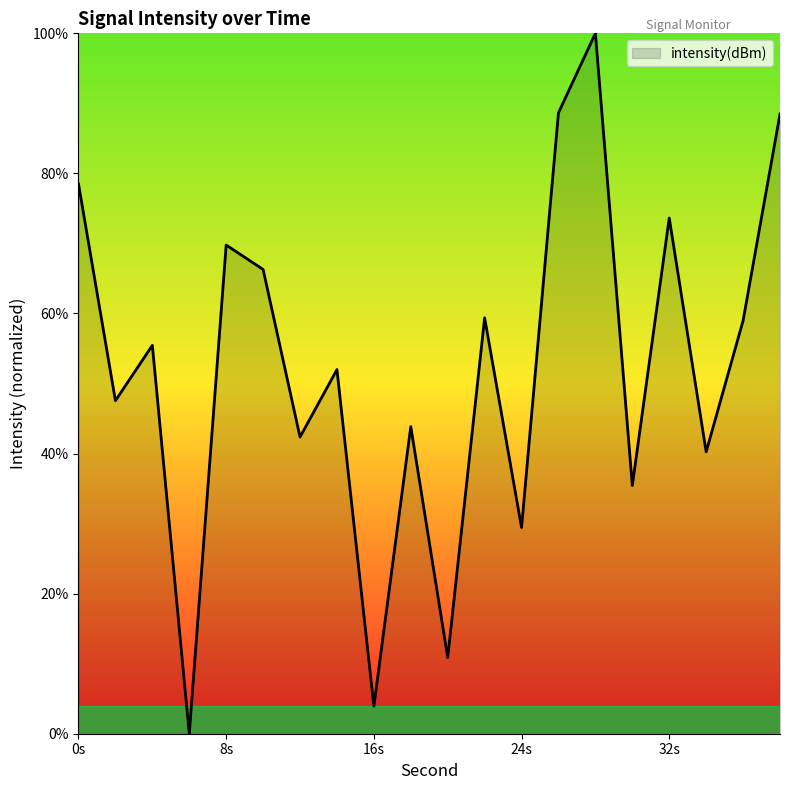

What is the maximum value shown in the chart?

100.0